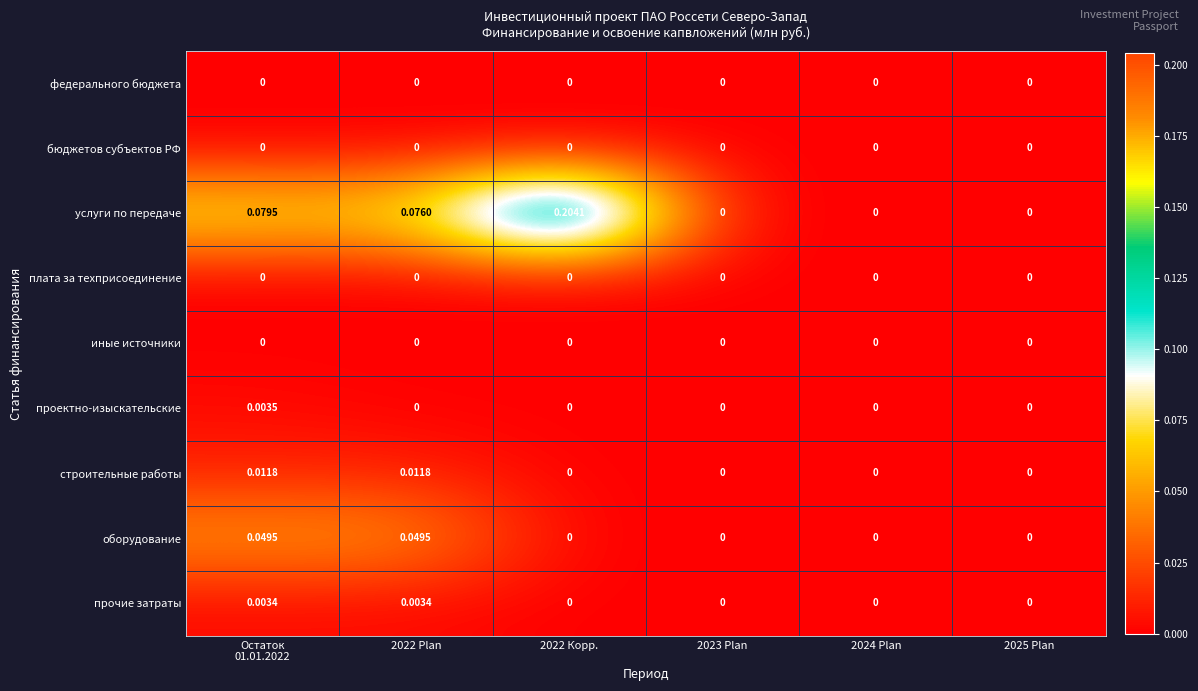

Which series has the largest total across all categories?

услуги по передаче